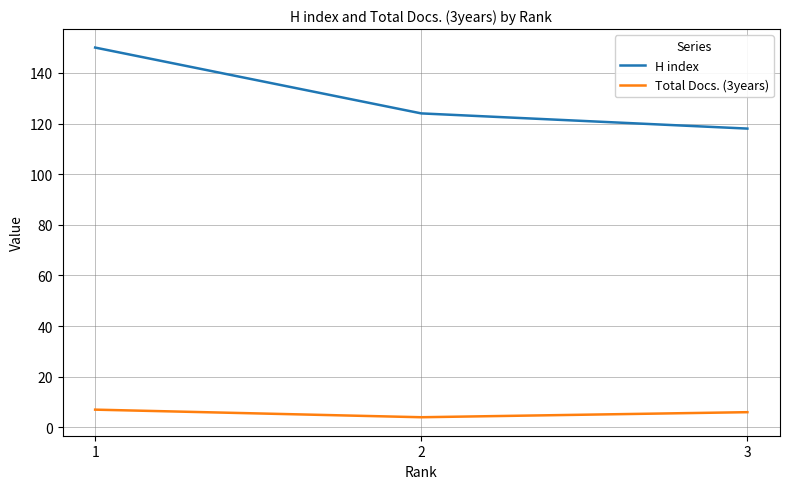

Which series has the largest range (max minus min)?

H index